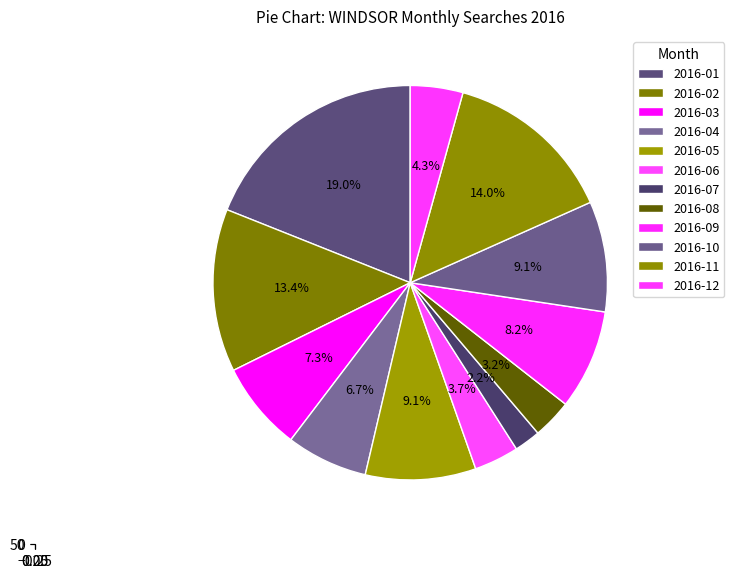

To the nearest percent, what portion does 2016-08 represent?

3%